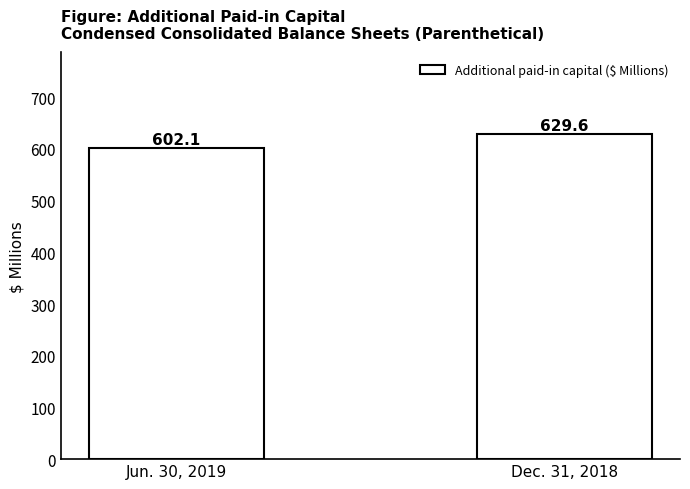

What is the sum of the values at Jun. 30, 2019 and Dec. 31, 2018?

1231.7